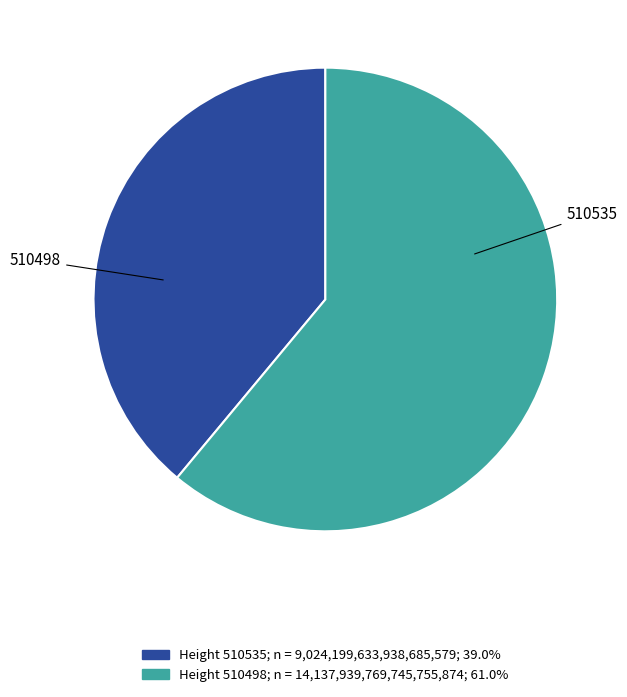

Is there a majority slice in this chart?

Yes